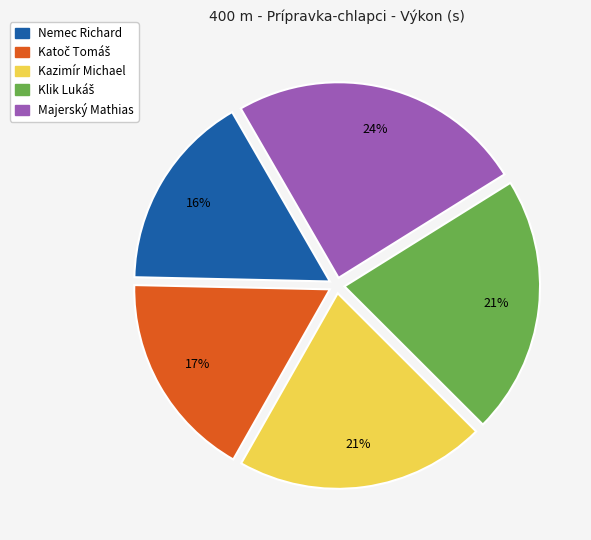

To the nearest percent, what is the average slice percentage?

20%